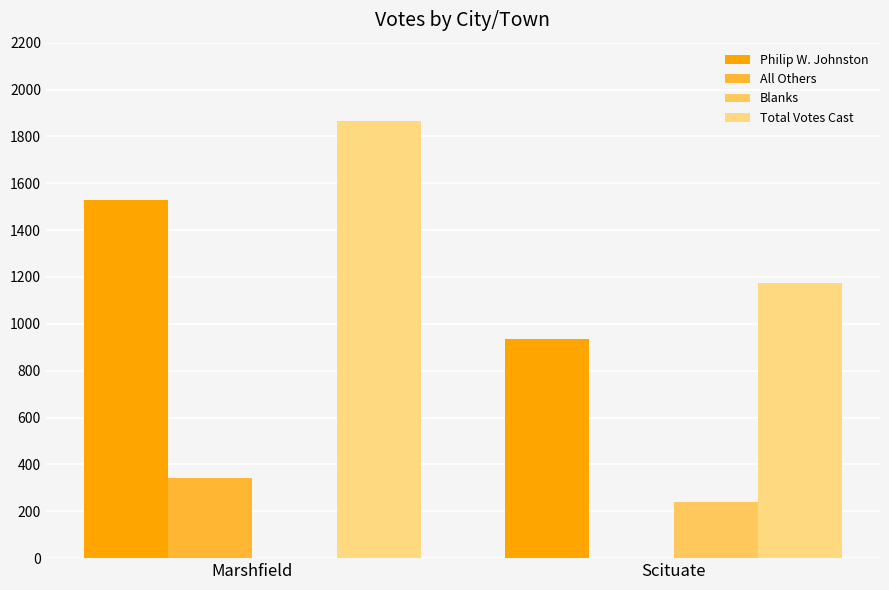

How many Blanks values are between 0 and 238?

2